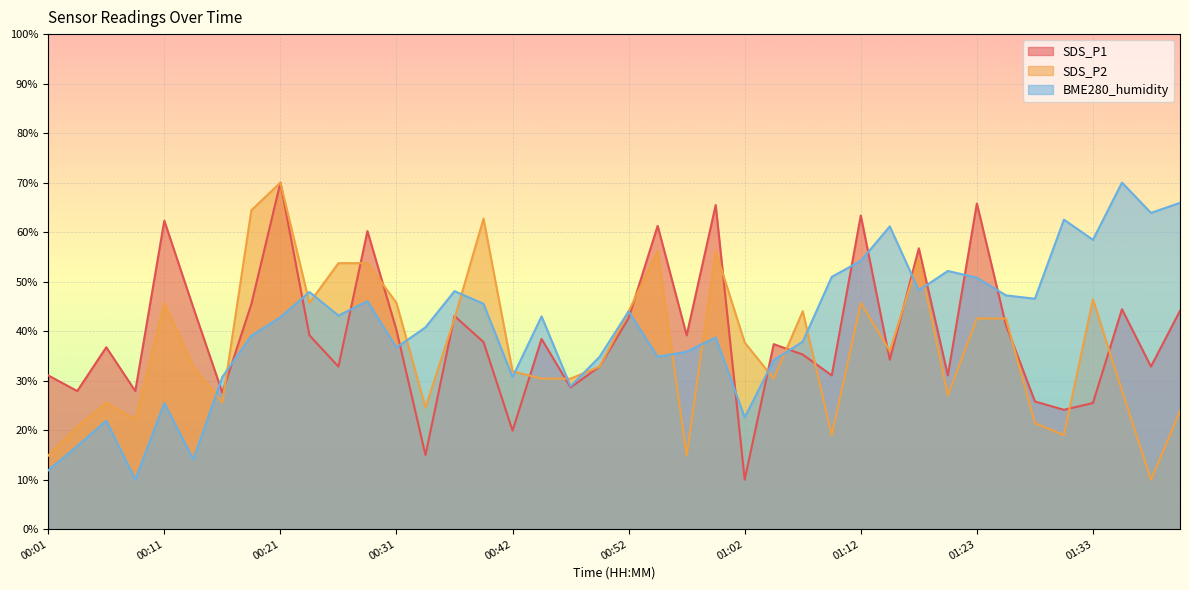

Which label corresponds to the smallest value in the chart?

01:02